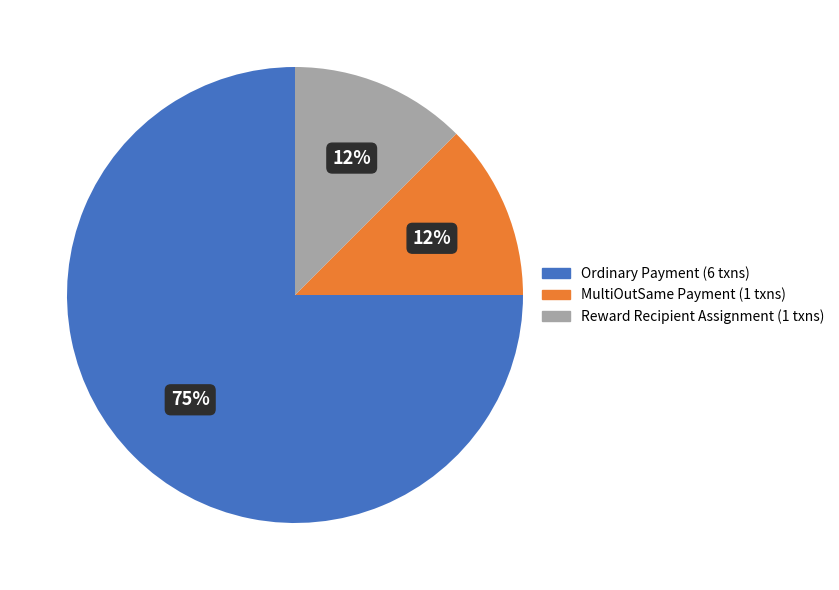

To the nearest percent, what is the average slice percentage?

33%